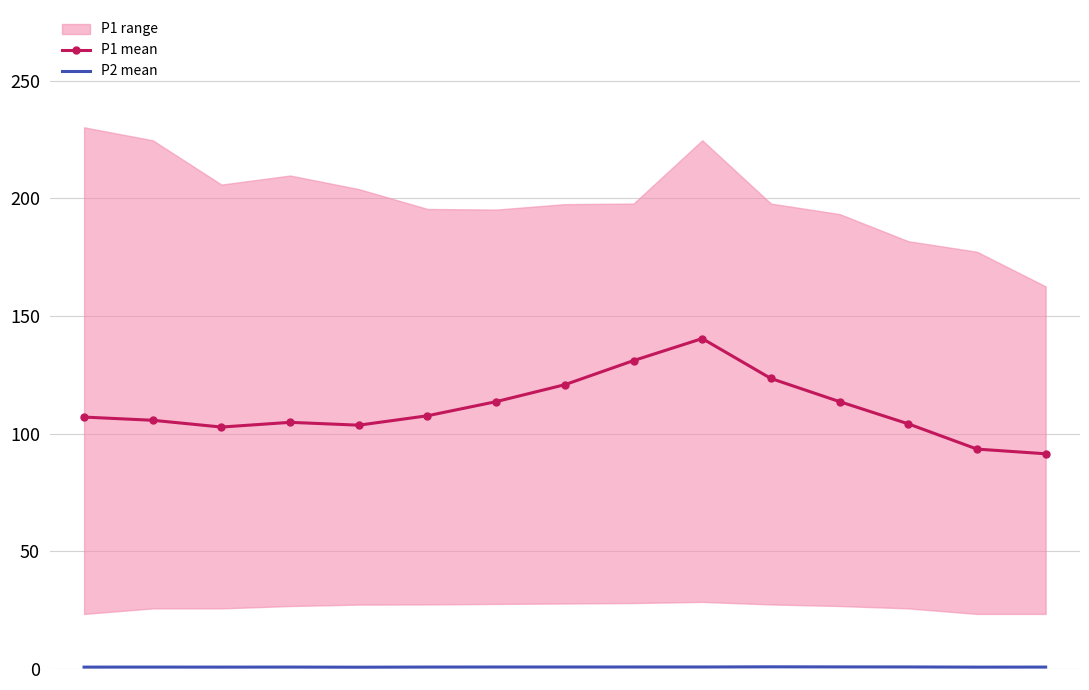

List the labels in order of P1 mean value, smallest first.

14:00, 13:00, 02:00, 04:00, 12:00, 03:00, 01:00, 00:00, 05:00, 06:00, 11:00, 07:00, 10:00, 08:00, 09:00